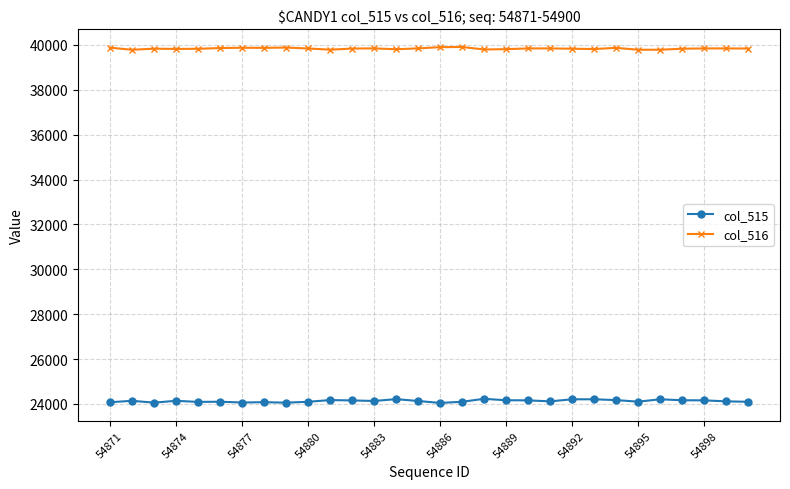

What is the value of the col_516 point at the 20th from the left?

39841